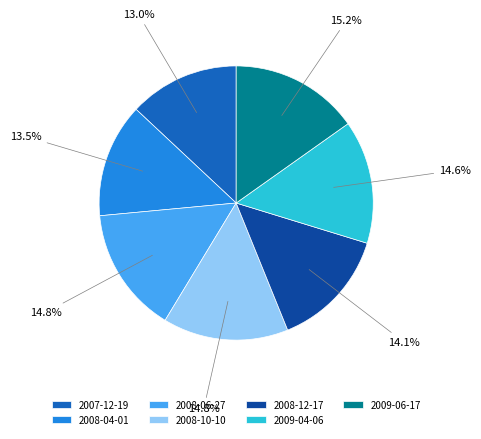

How many segments does this pie chart have?

7